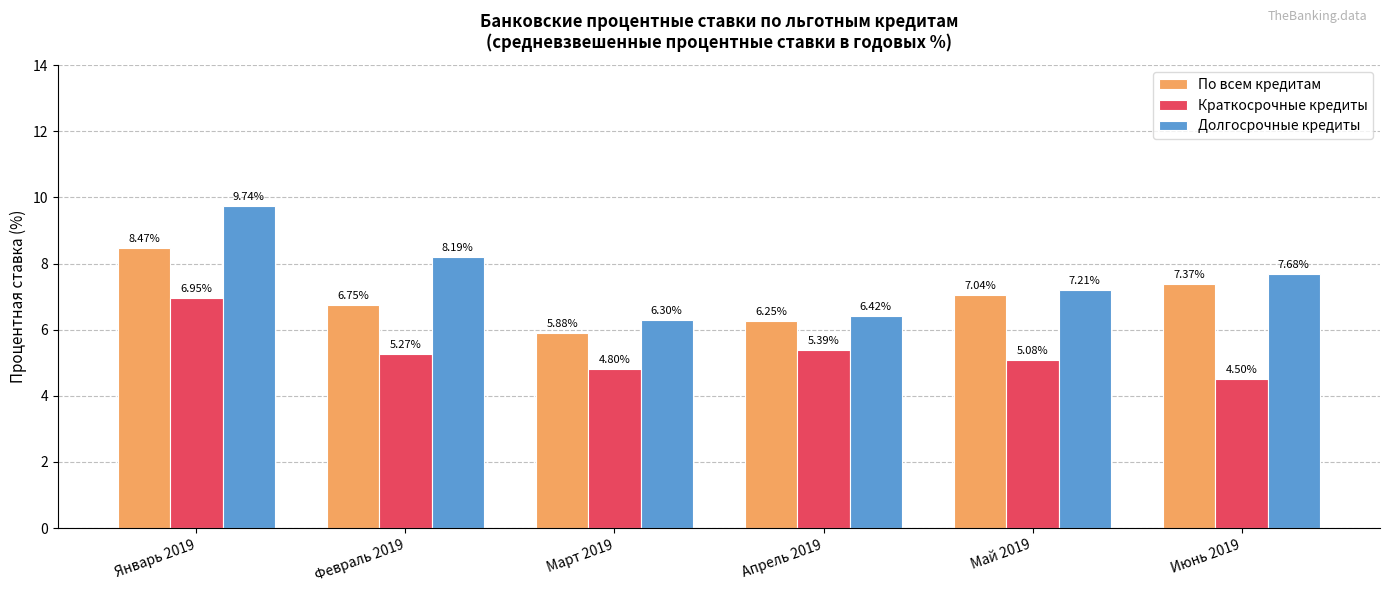

Is the value of Краткосрочные кредиты at Май 2019 greater than the value of Долгосрочные кредиты at Апрель 2019?

No